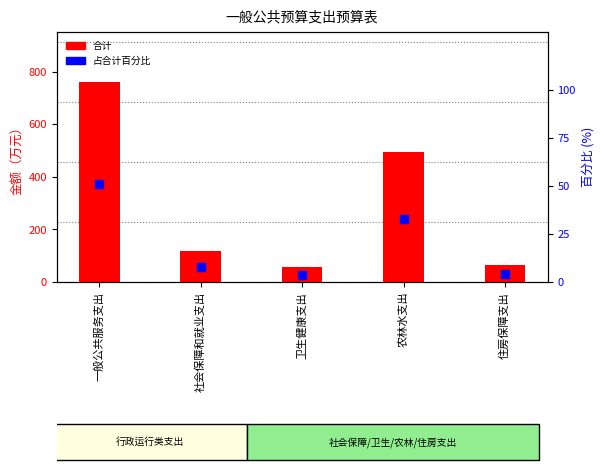

Which series has the largest total across all categories?

合计